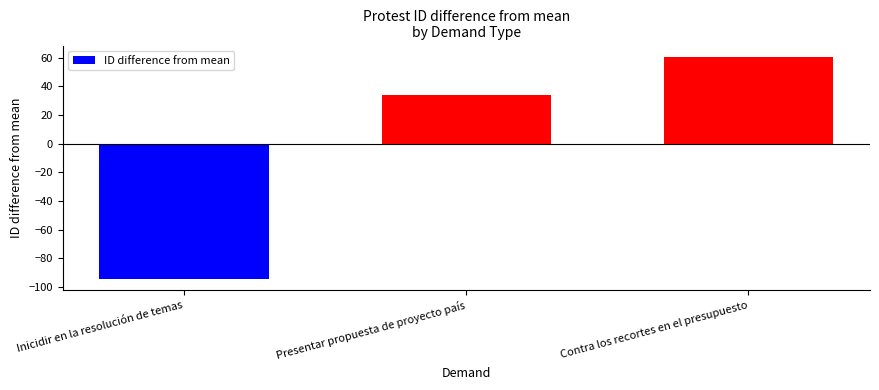

Rank the categories by value from highest to lowest.

Contra los recortes en el presupuesto, Presentar propuesta de proyecto país, Inicidir en la resolución de temas